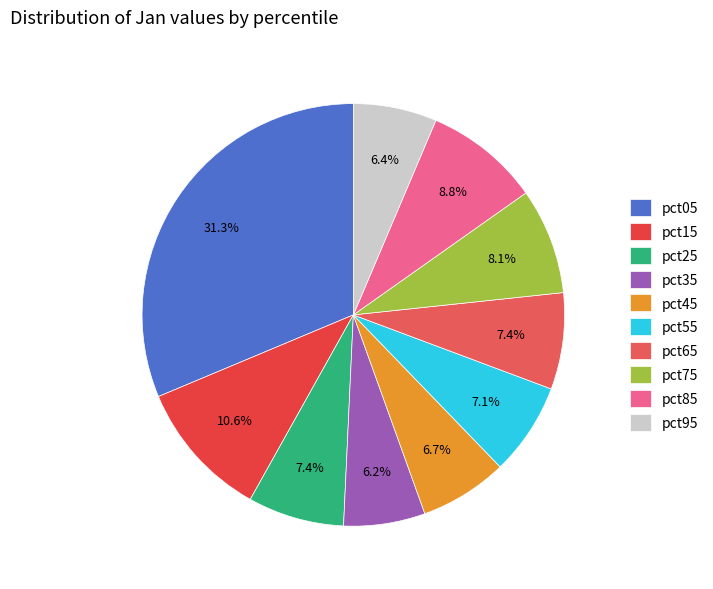

To the nearest percent, what is the average slice percentage?

10%